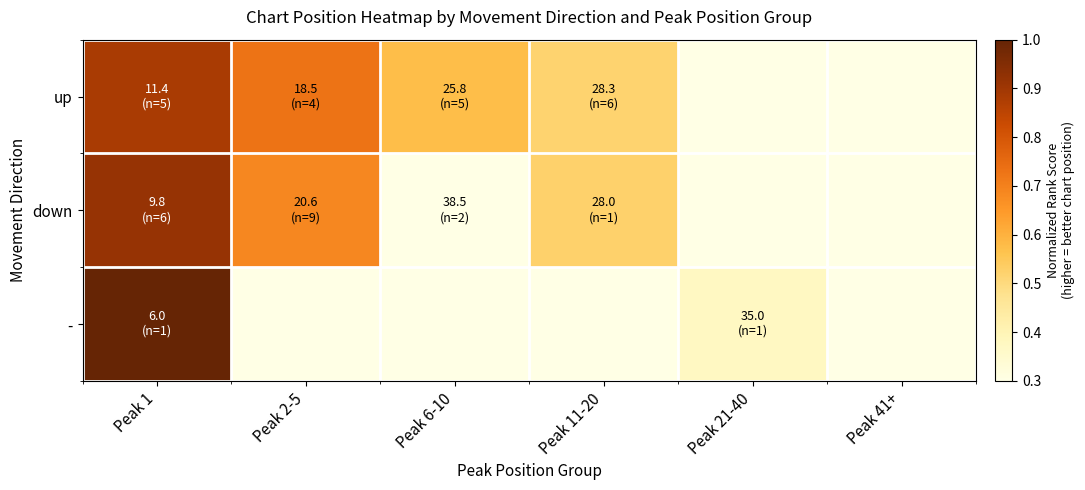

Reading left to right, what are all the values shown in this chart?

up: Peak 1=0.9	Peak 2-5=0.7	Peak 6-10=0.6	Peak 11-20=0.5	Peak 21-40=0.3	Peak 41+=0.3
down: Peak 1=0.9	Peak 2-5=0.7	Peak 6-10=0.3	Peak 11-20=0.5	Peak 21-40=0.3	Peak 41+=0.3
-: Peak 1=1.0	Peak 2-5=0.3	Peak 6-10=0.3	Peak 11-20=0.3	Peak 21-40=0.4	Peak 41+=0.3